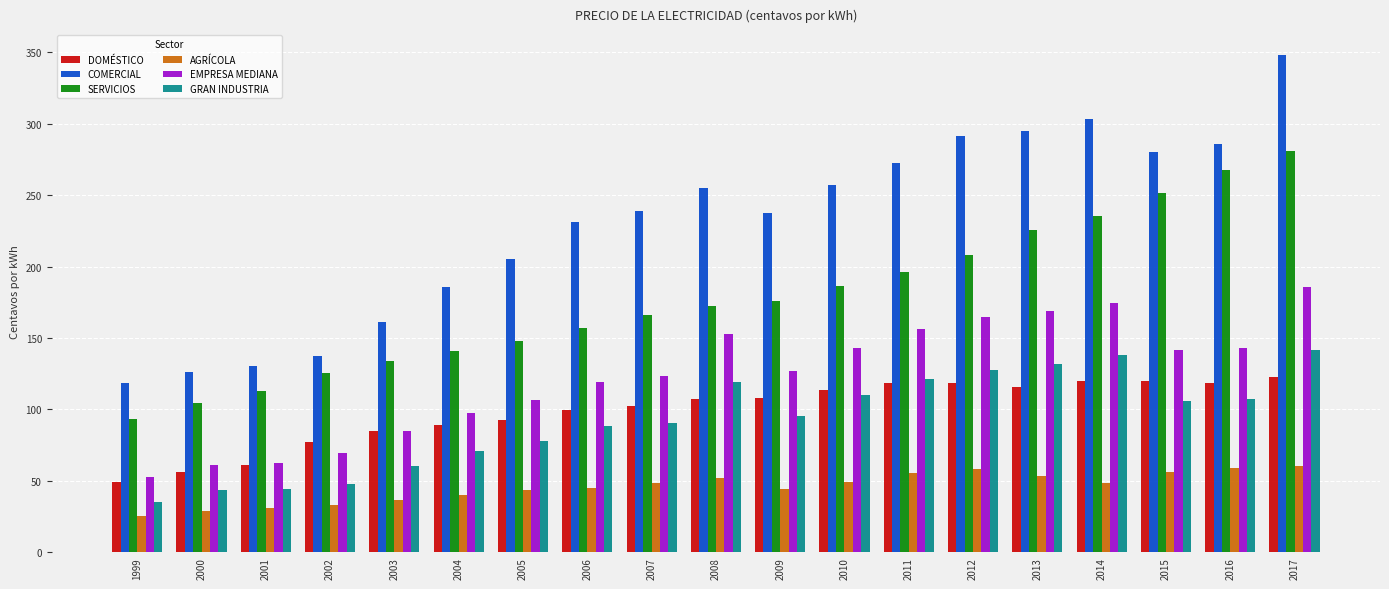

Is it true that GRAN INDUSTRIA equals 48.1 at 2002?

True